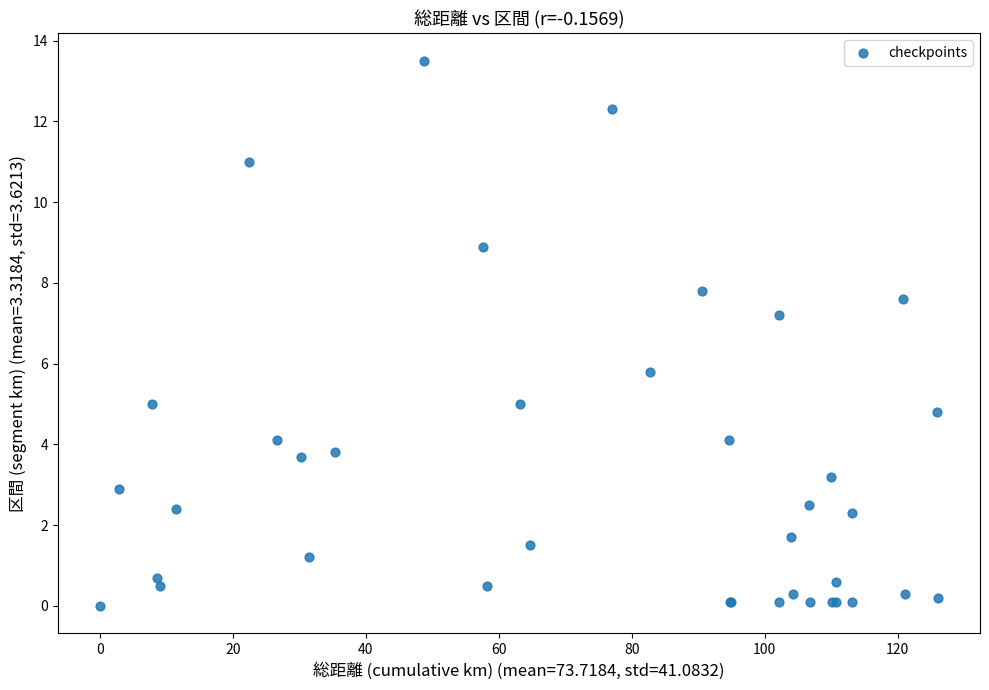

What Y value in the scatter plot is closest to 6?

5.8